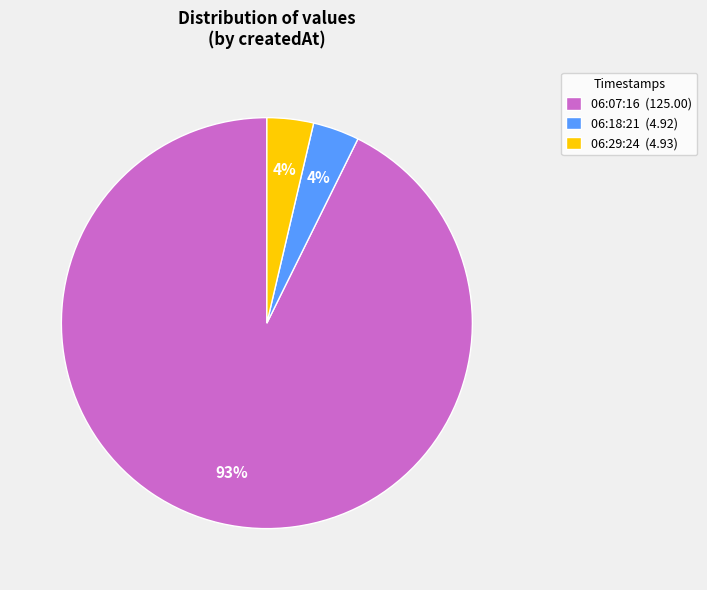

True or false: 06:07:16 (125.00) accounts for 99% of the total.

False